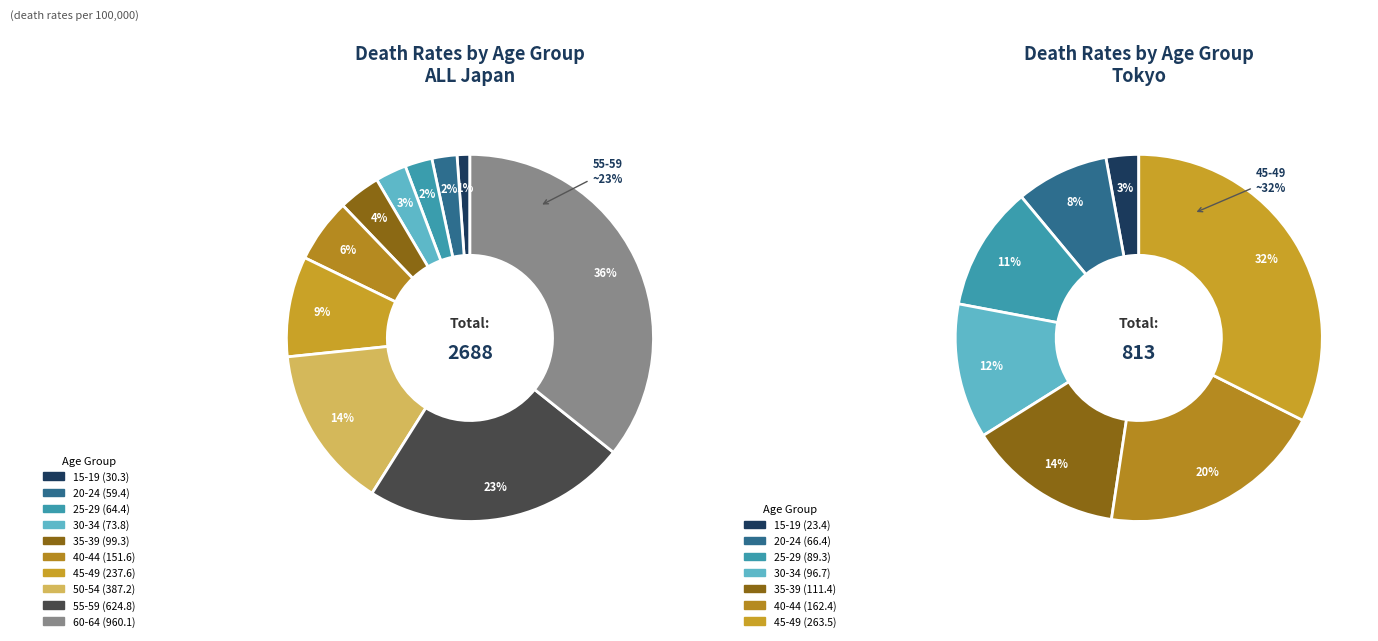

True or false: 15-19 accounts for 11% of the total.

False